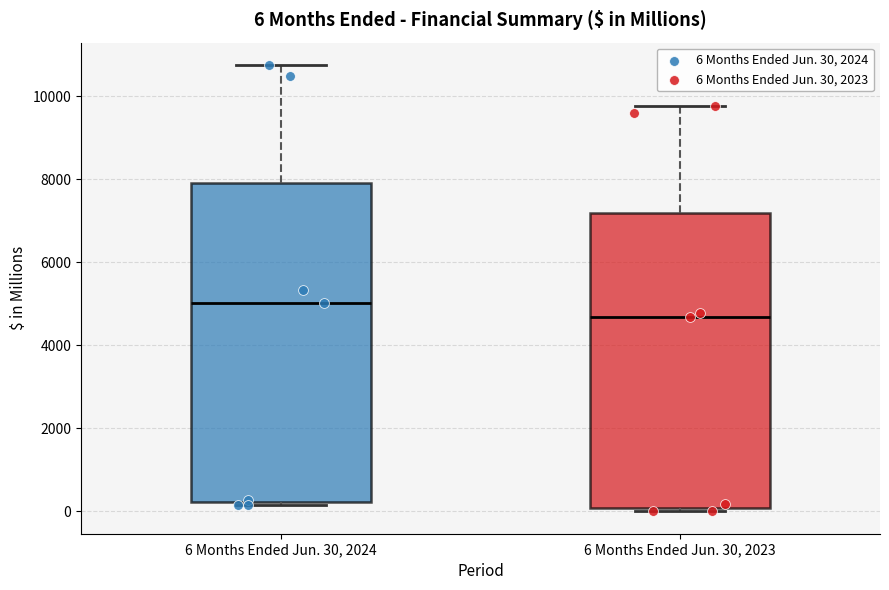

Which box's median line is the highest?

6 Months Ended Jun. 30, 2024